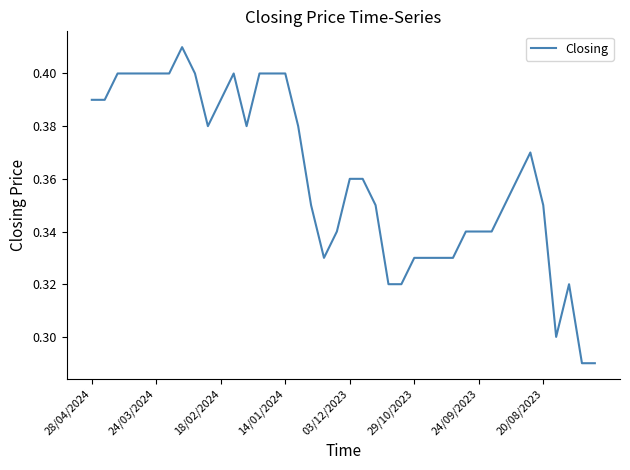

True or false: the data shows 0.7 at 14/01/2024.

False